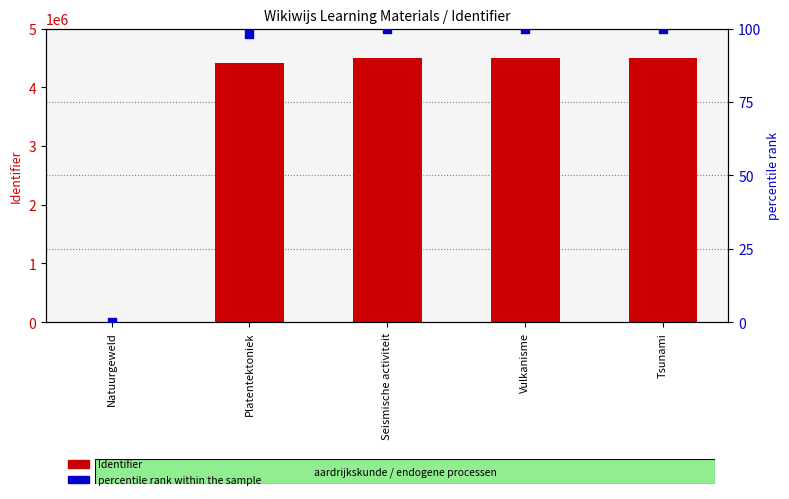

Which series has the largest Y range (max minus min)?

Identifier